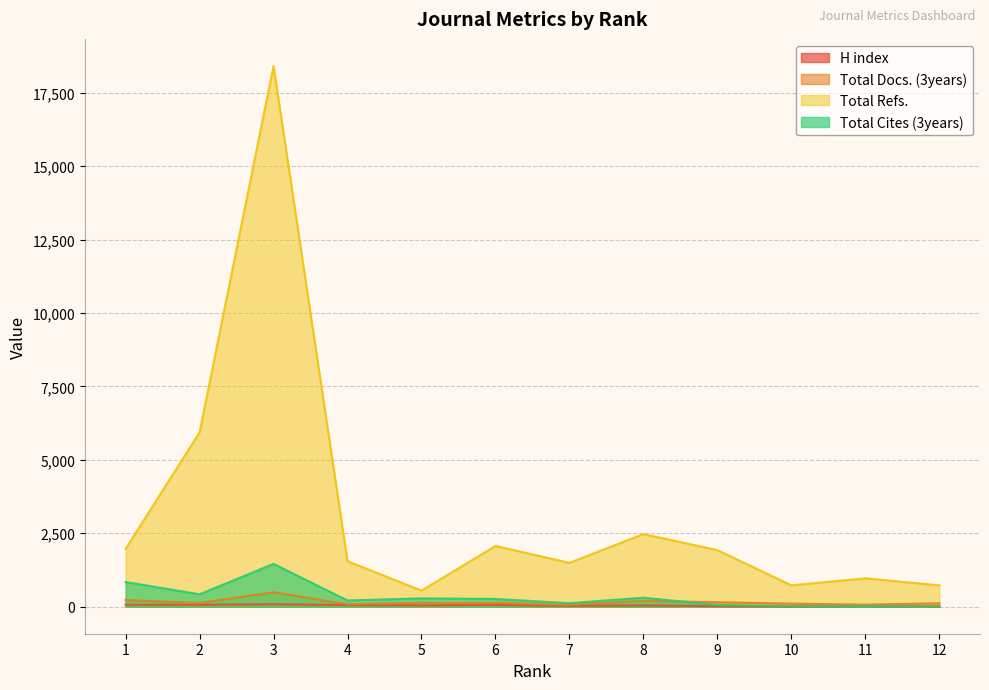

What is the difference between the highest and lowest values at 10?

722